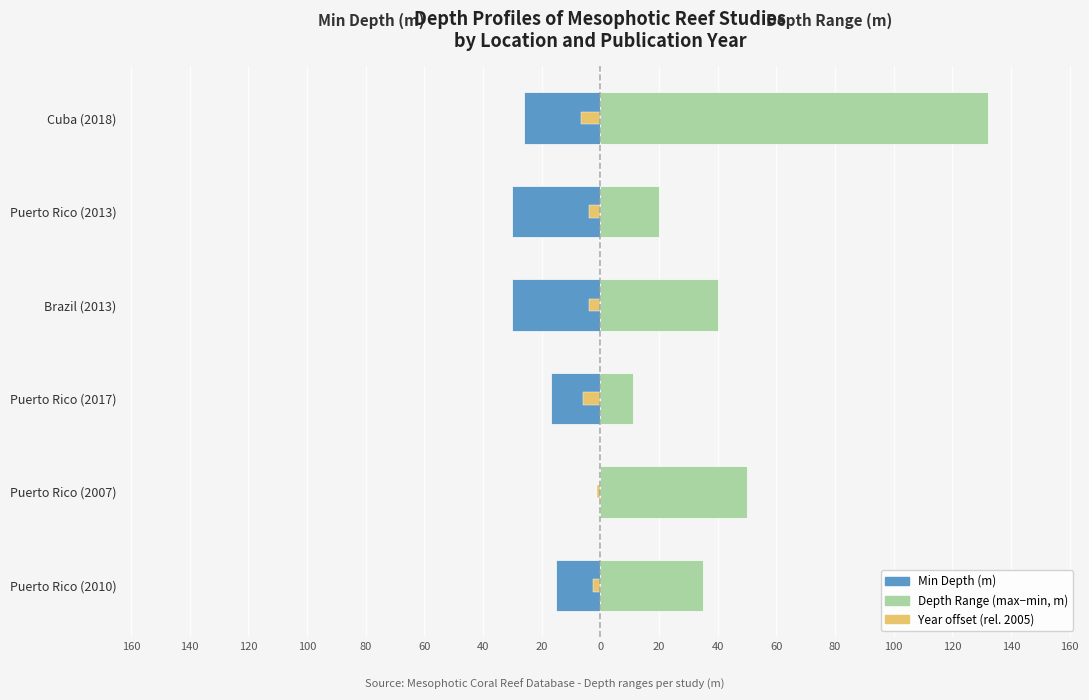

Which series has the largest total across all categories?

Depth Range (m)